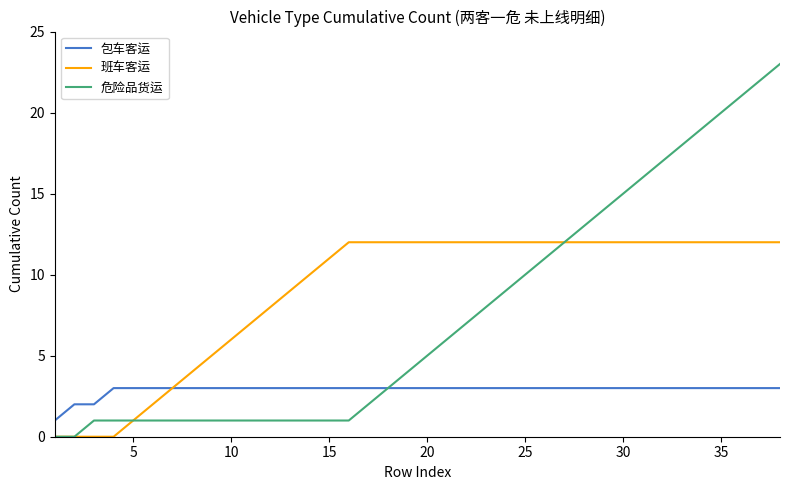

What is the highest value of the 包车客运 series?

3